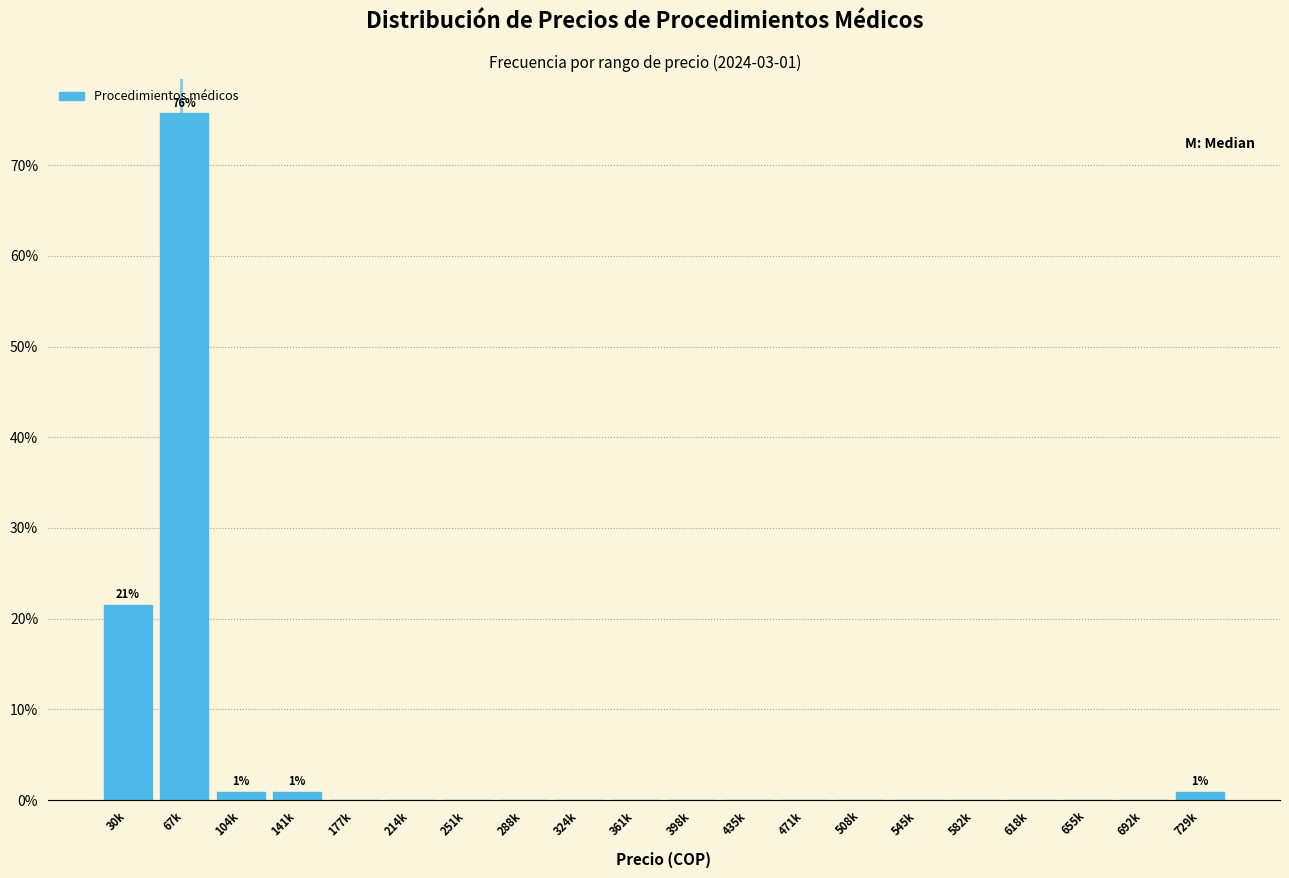

Reading right to left, transcribe all the data shown in this chart.

729k=0.9	692k=0.0	655k=0.0	618k=0.0	582k=0.0	545k=0.0	508k=0.0	471k=0.0	435k=0.0	398k=0.0	361k=0.0	324k=0.0	288k=0.0	251k=0.0	214k=0.0	177k=0.0	141k=0.9	104k=0.9	67k=75.7	30k=21.5